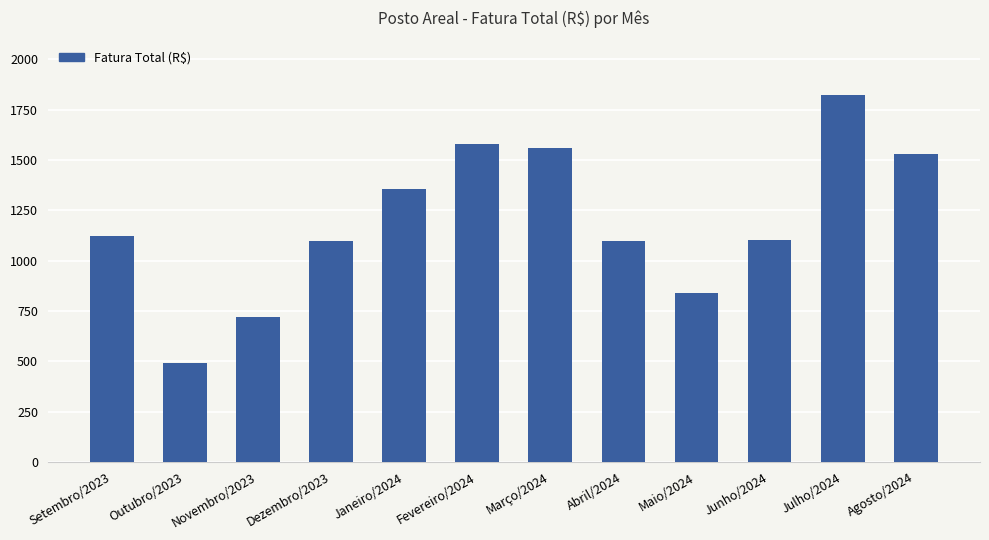

Which has a higher value, Agosto/2024 or Maio/2024?

Agosto/2024